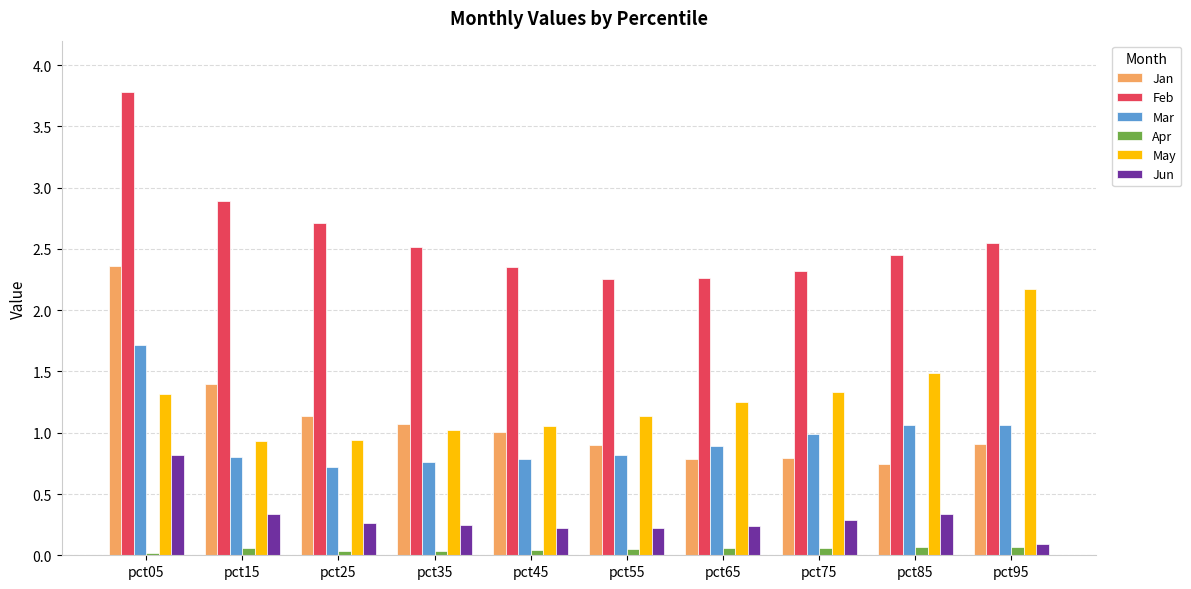

What is the sum of all Apr values?

0.5